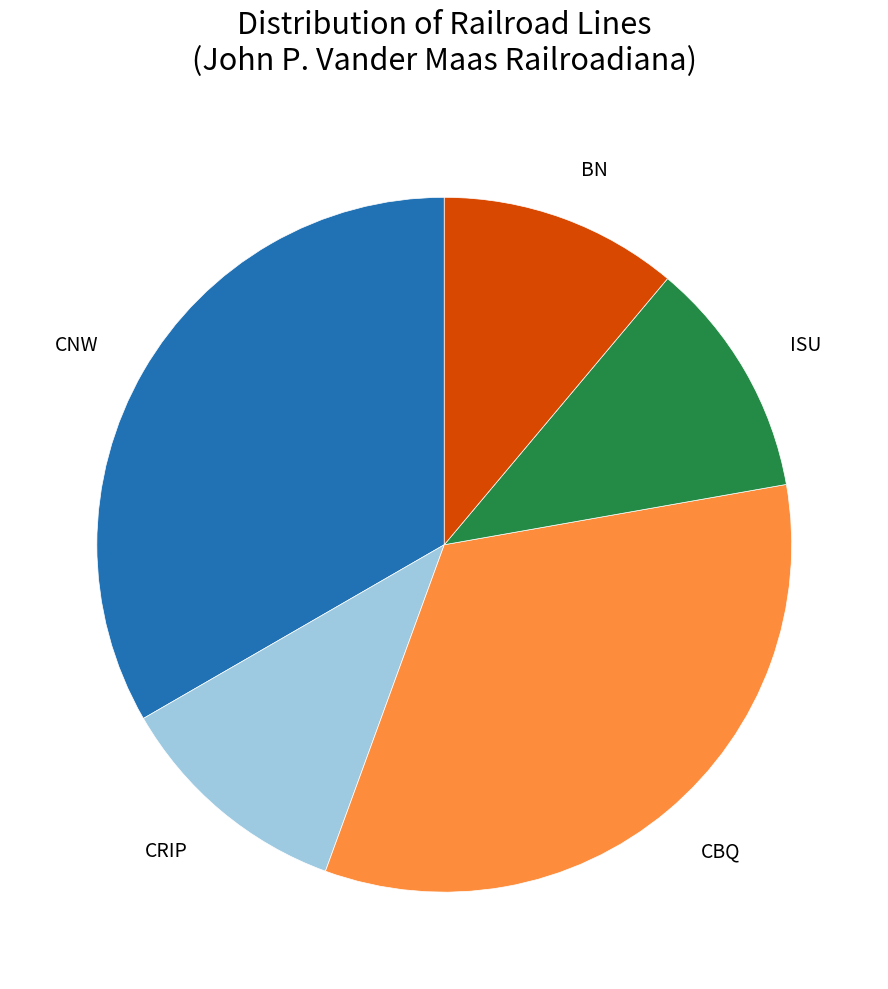

Do ISU and CRIP together represent more than half of the pie?

No